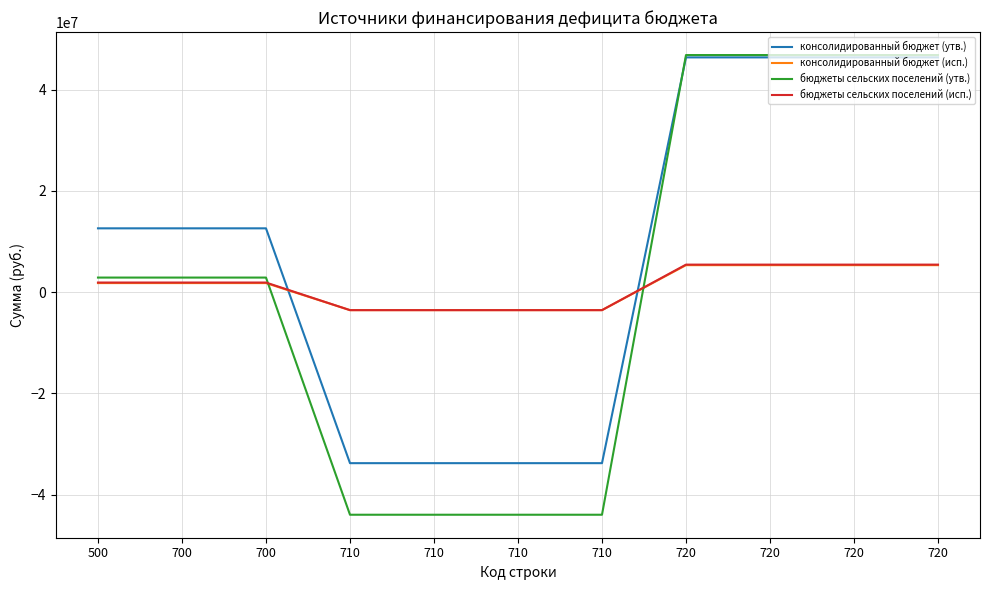

At which label is консолидированный бюджет (утв.) closest to 6311154?

500